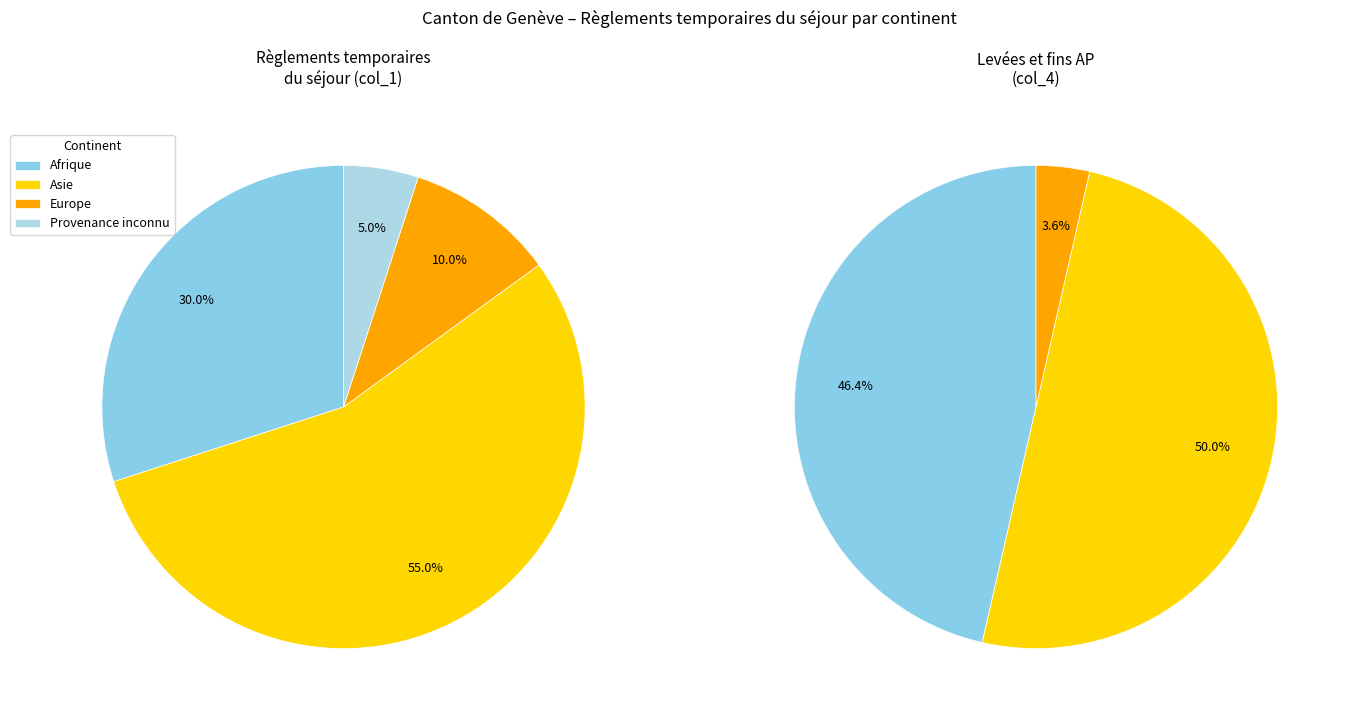

To the nearest percent, what portion does Afrique represent?

30%